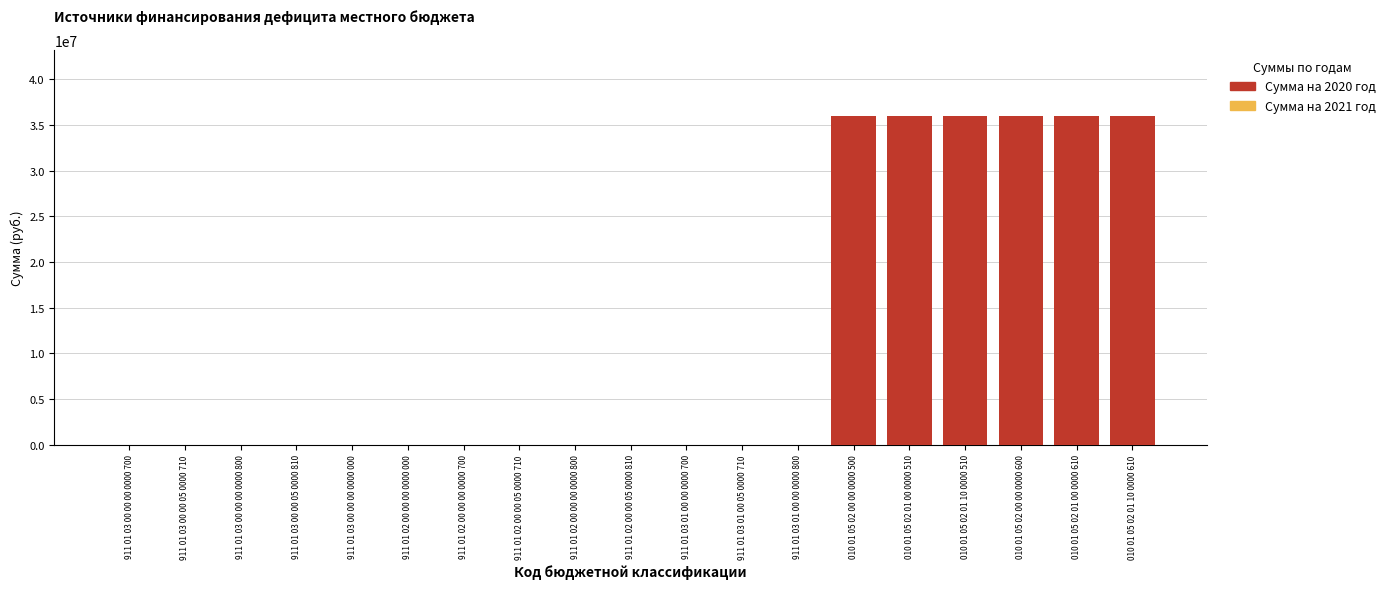

How many bars are there in each group?

2